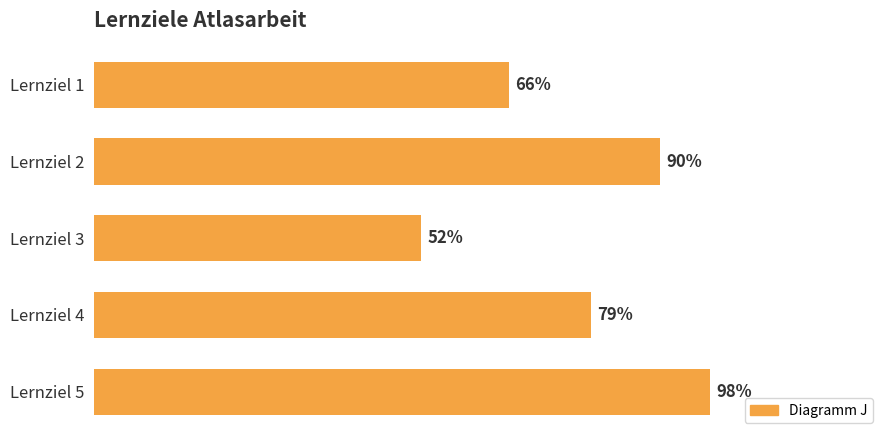

What is the minimum value shown in the chart?

0.5